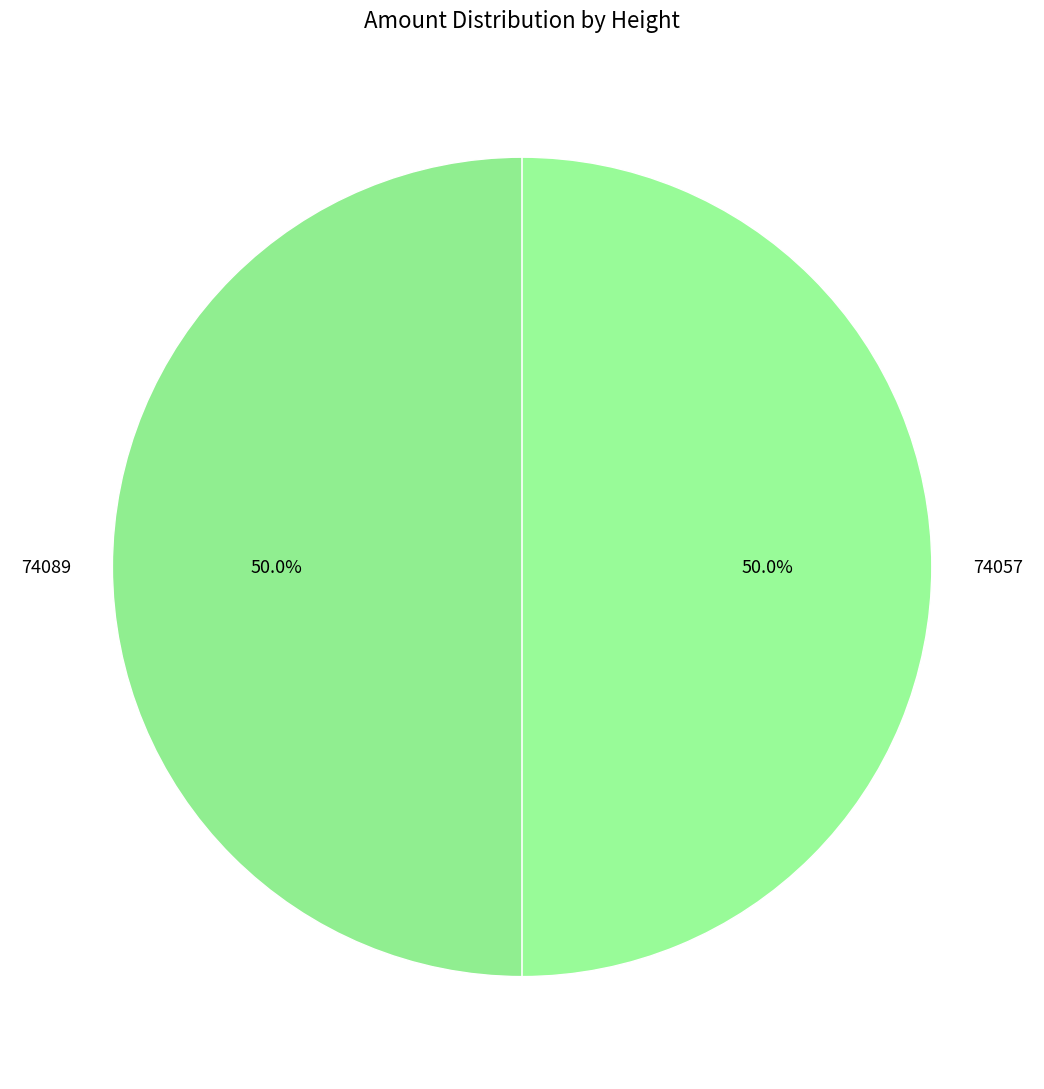

To the nearest percent, what percentage of the pie is 74089?

50%